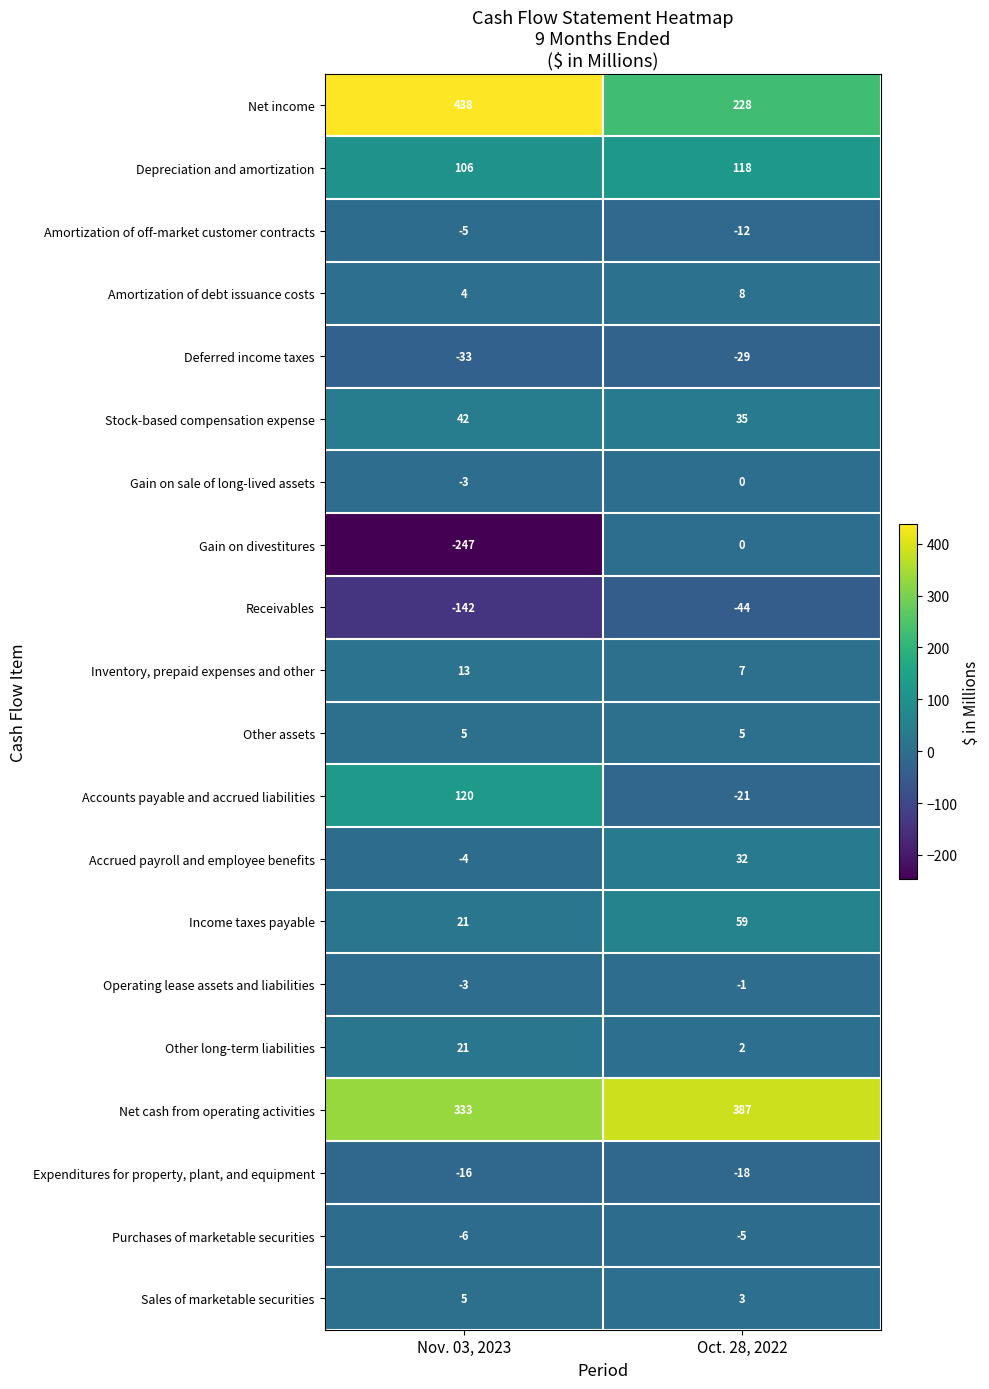

Where is Expenditures for property, plant, and equipment nearest to the value -17?

Nov. 03, 2023